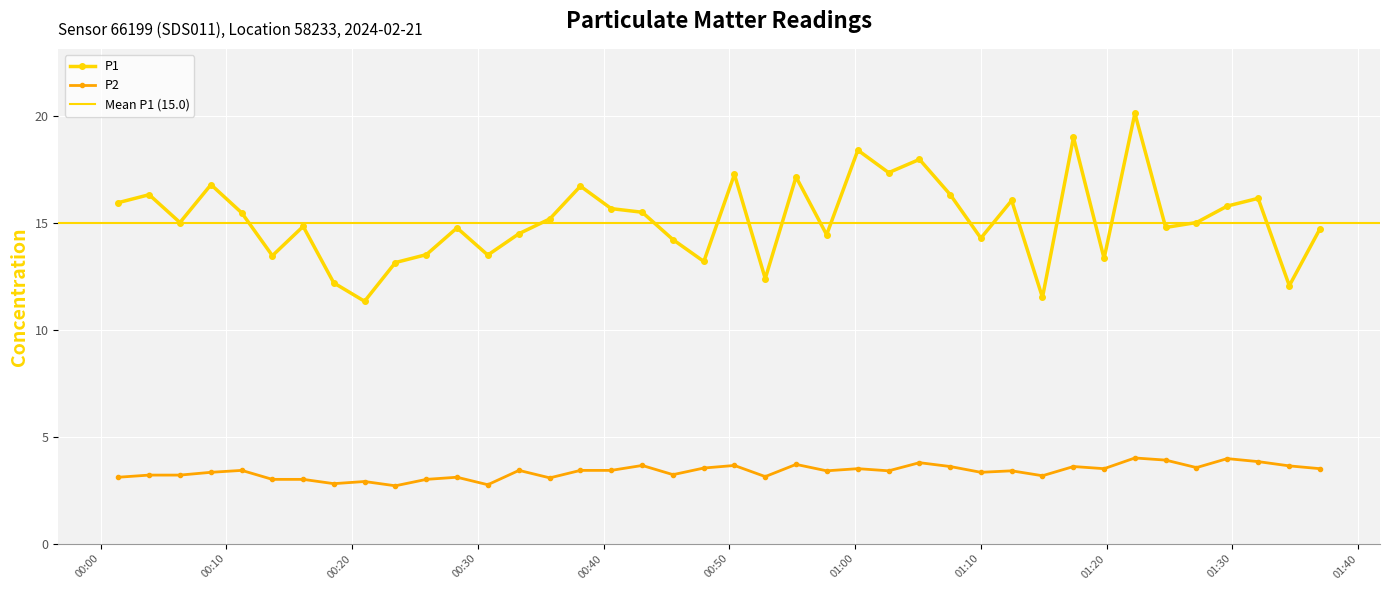

What is the value of the P1 point at the 39th from the left?

12.1